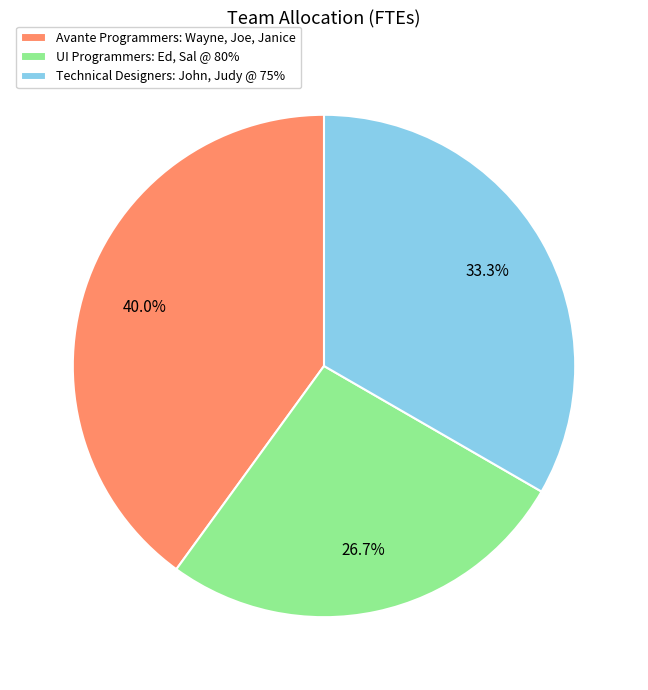

Count the number of slices in the pie.

3